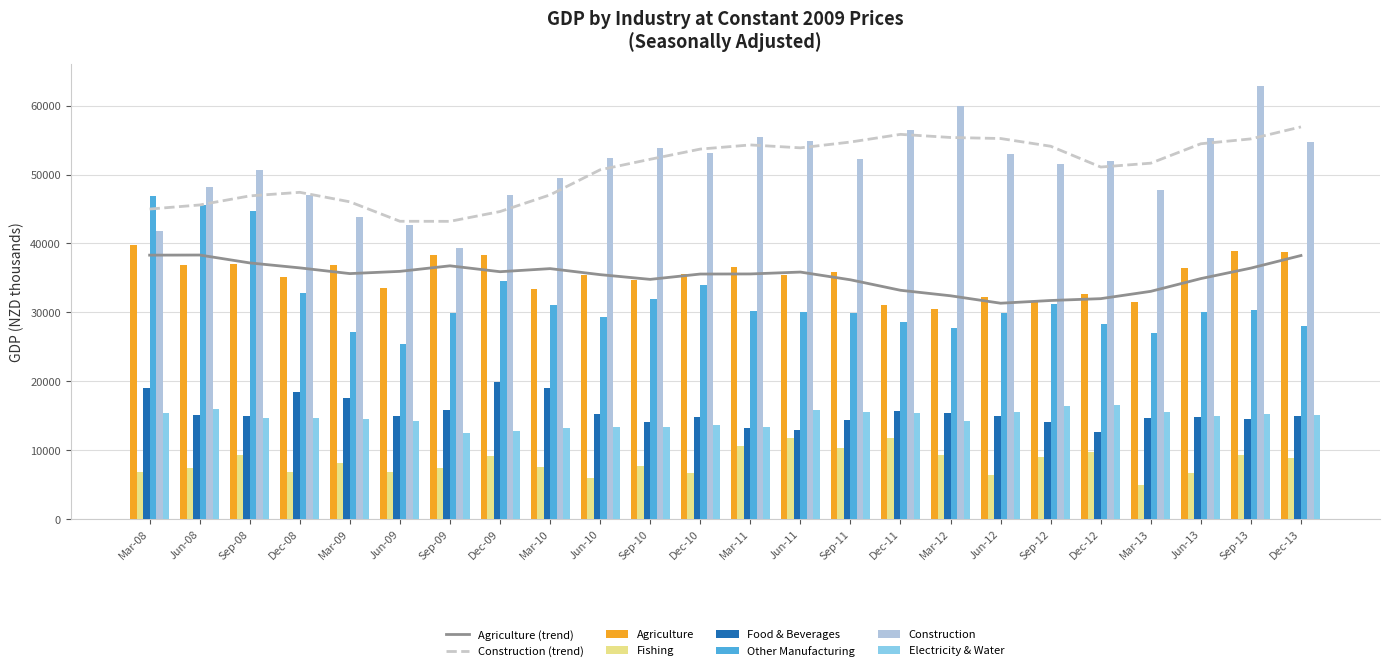

Read the Food & Beverages value at Mar-09.

17593.9